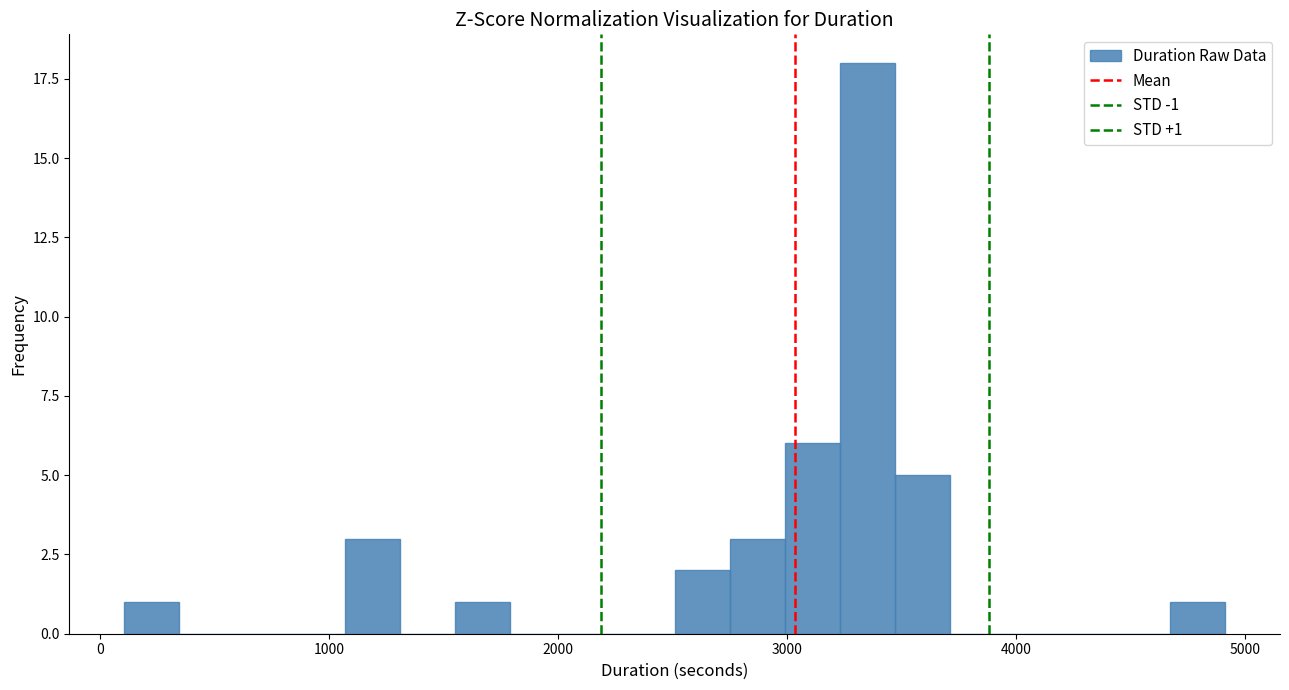

Around what value on the x-axis is the tallest bar? Give the approximate position of its centre, as read against the axis.

3400